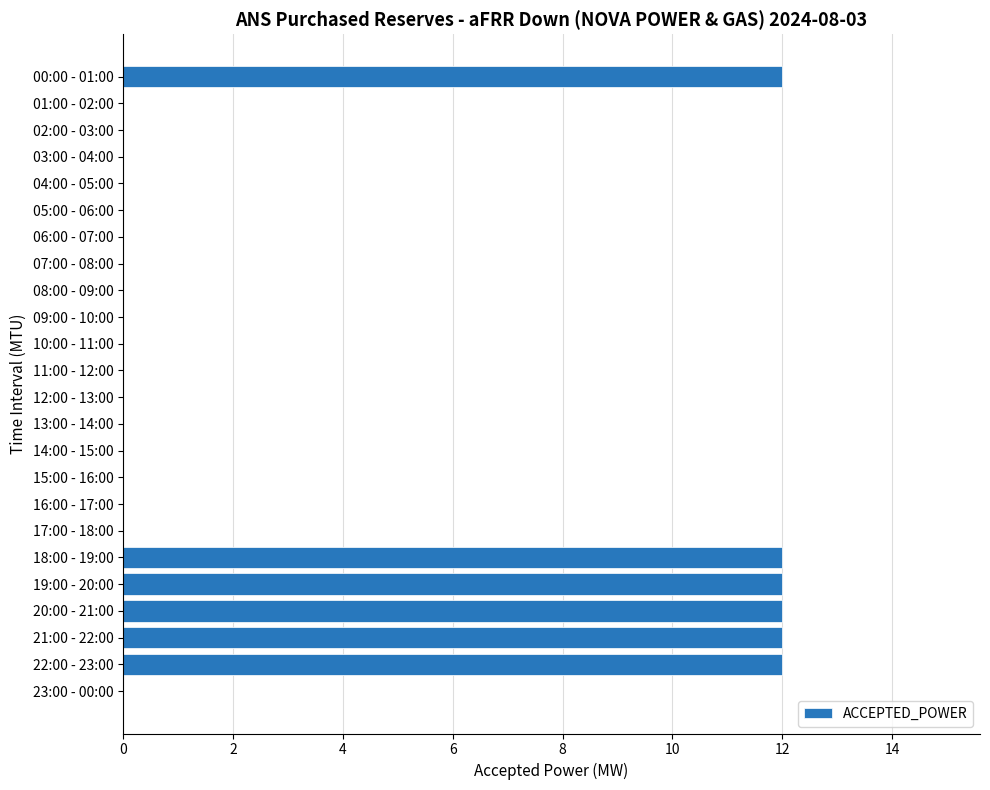

What is the maximum value shown in the chart?

12